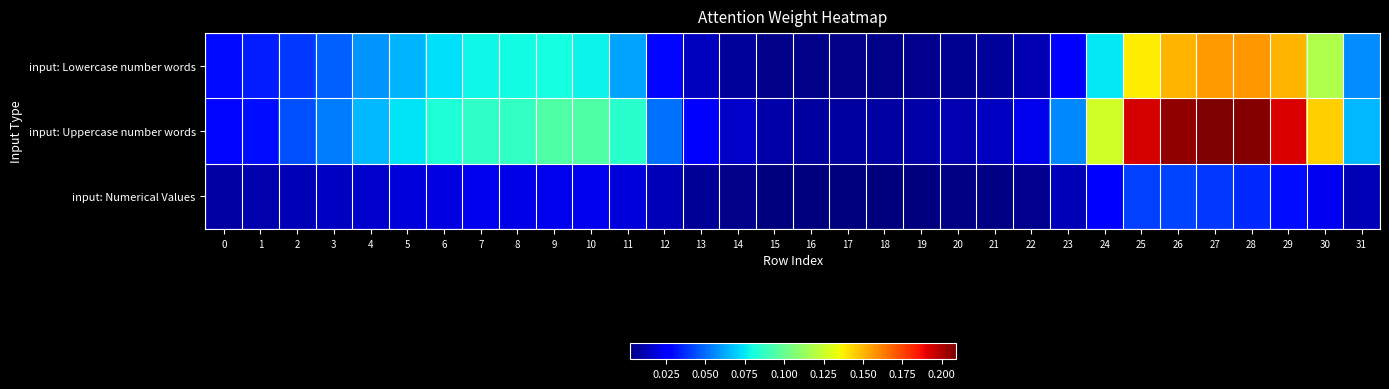

Count the number of data series in this chart.

3